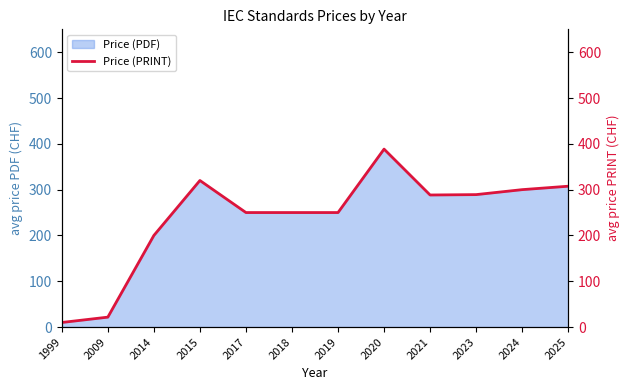

Reading right to left, what are all the values shown in this chart?

2025=307.5	2024=300.0	2023=289.2	2021=288.3	2020=388.5	2019=250.0	2018=250.0	2017=250.0	2015=320.0	2014=200.0	2009=21.7	1999=10.0